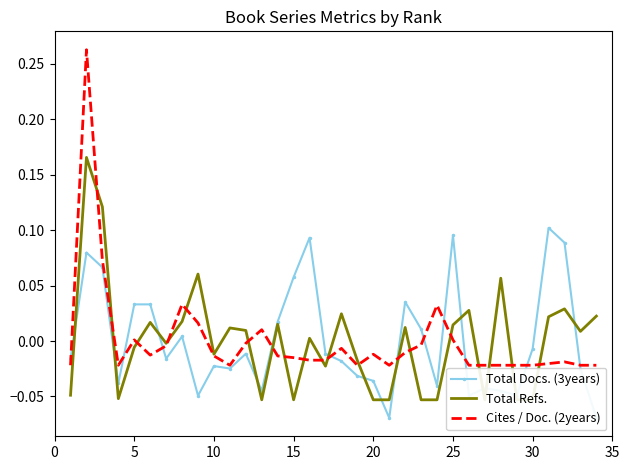

How many distinct data groups are displayed?

3